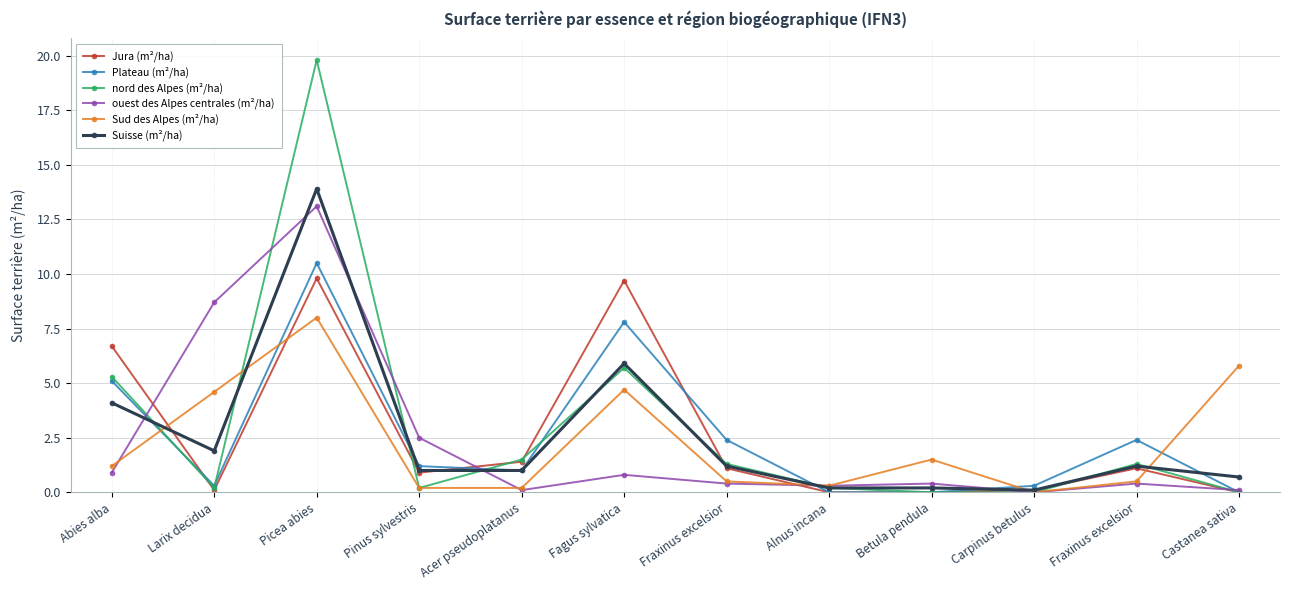

Is it true that Sud des Alpes (m²/ha) equals 0.5 at Fraxinus excelsior?

True